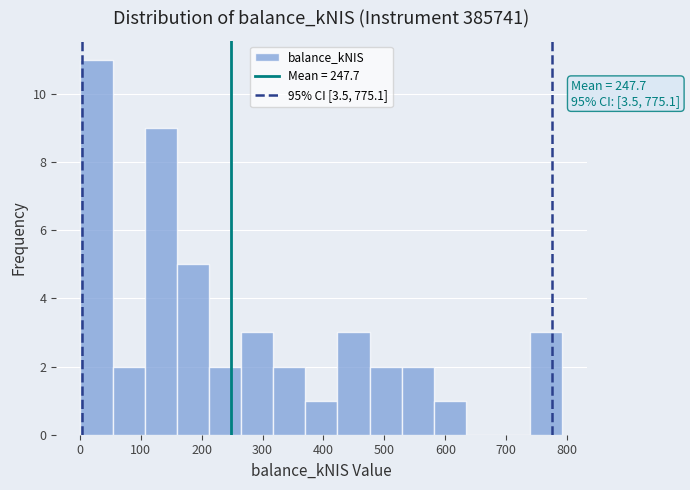

Which range on the x-axis has the tallest bar?

0 to 50